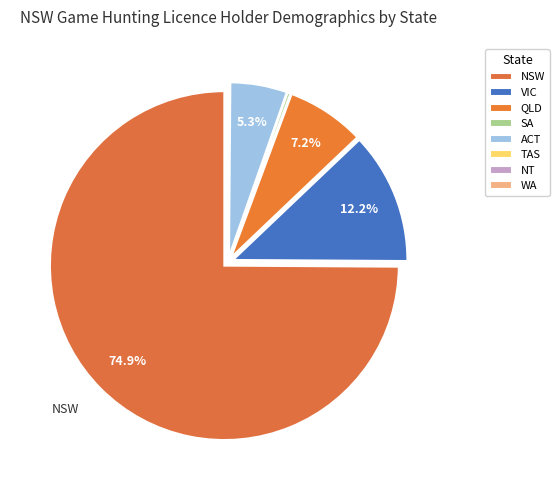

What is the ratio of the value at NT to the value at TAS?

0.9